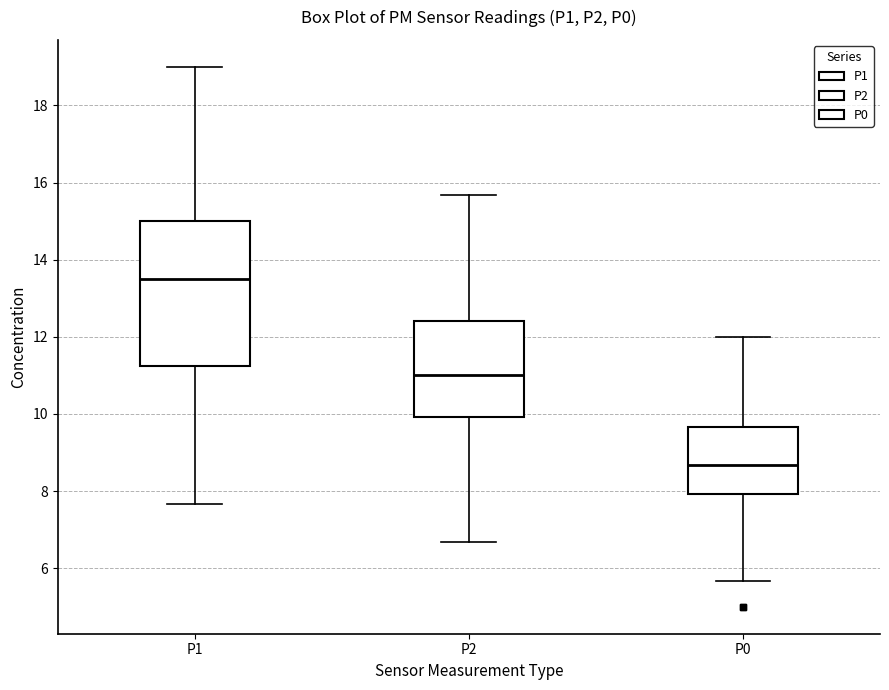

Which box's median line is the highest?

P1